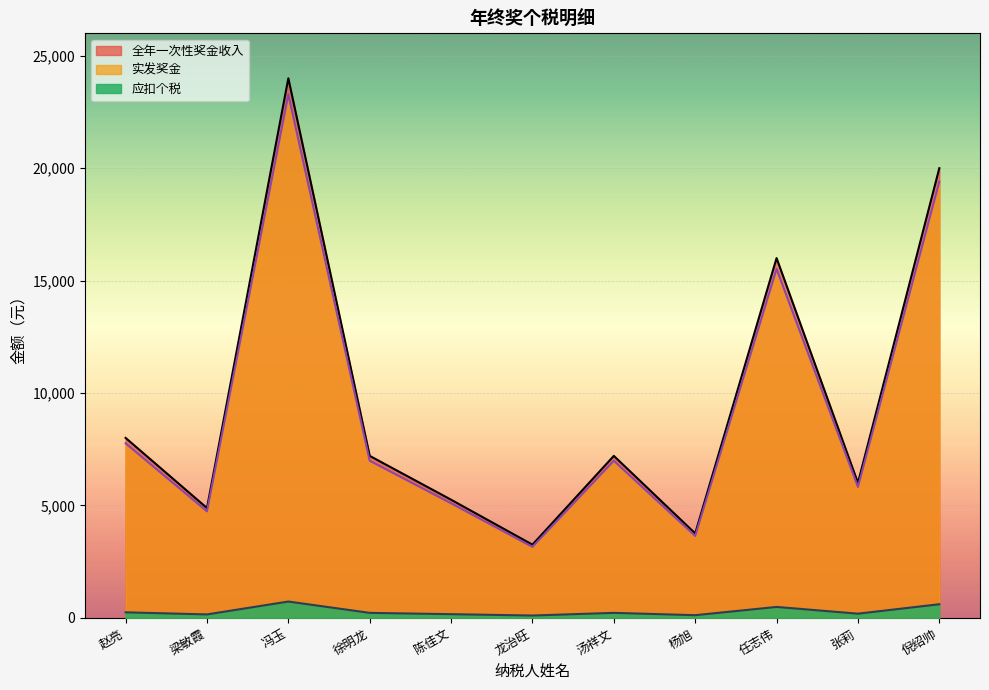

How many distinct data groups are displayed?

3